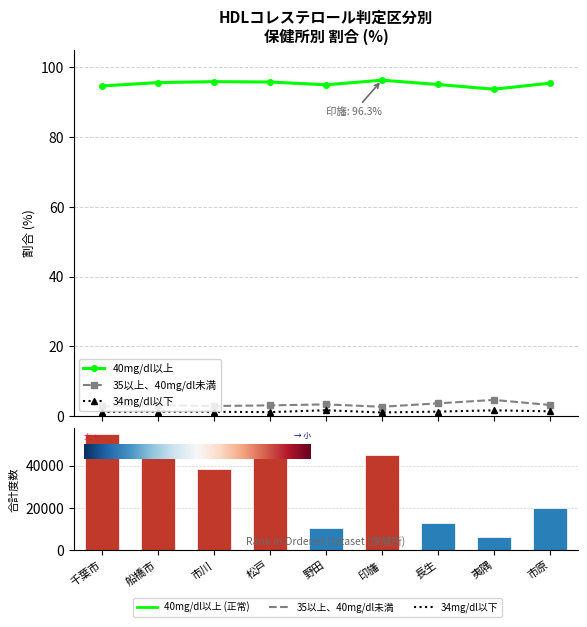

At which label is 35以上、40mg/dl未満 closest to 3?

松戸